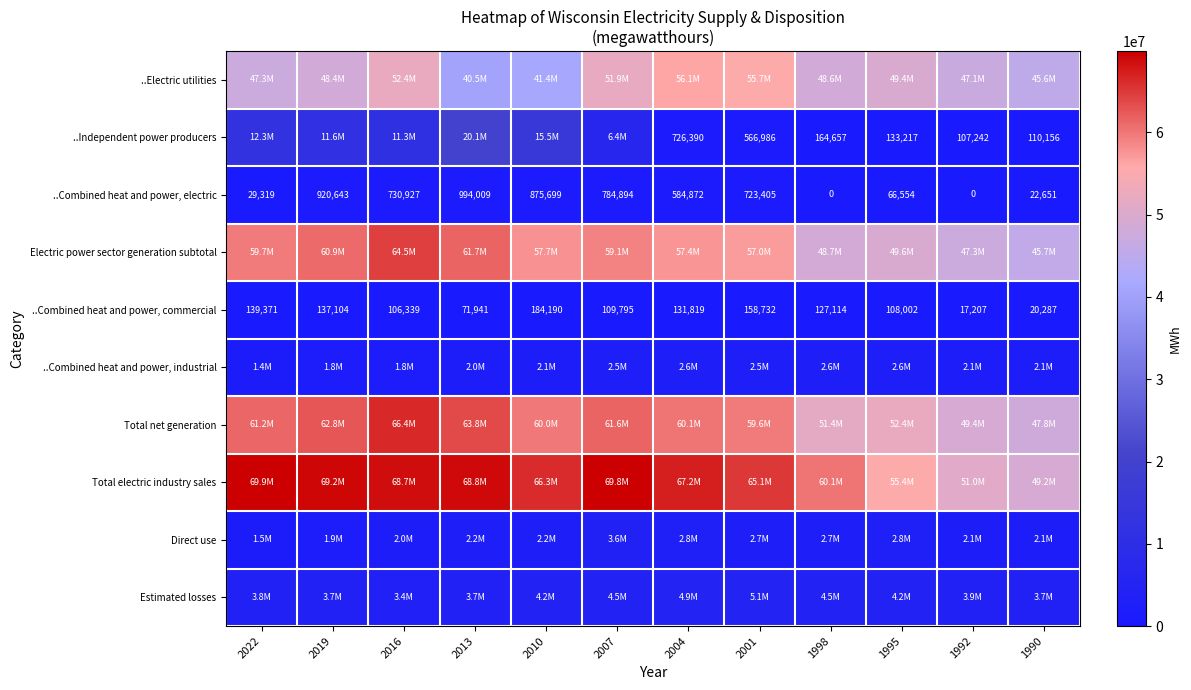

At which label is ..Combined heat and power, electric closest to 497004?

2004